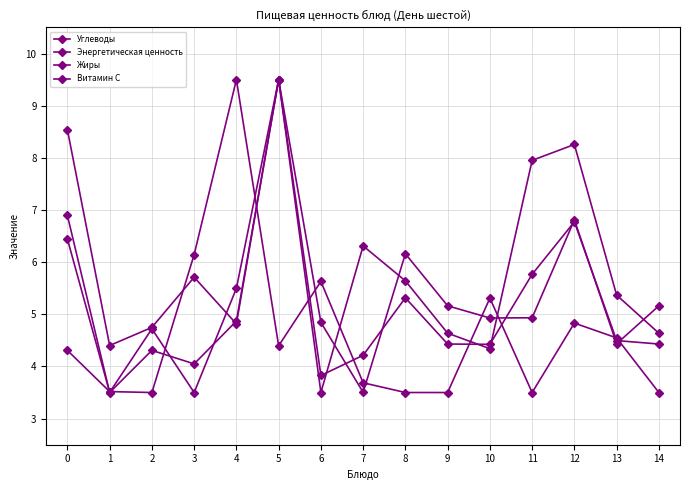

What is the sum of all Энергетическая ценность values?

76.8